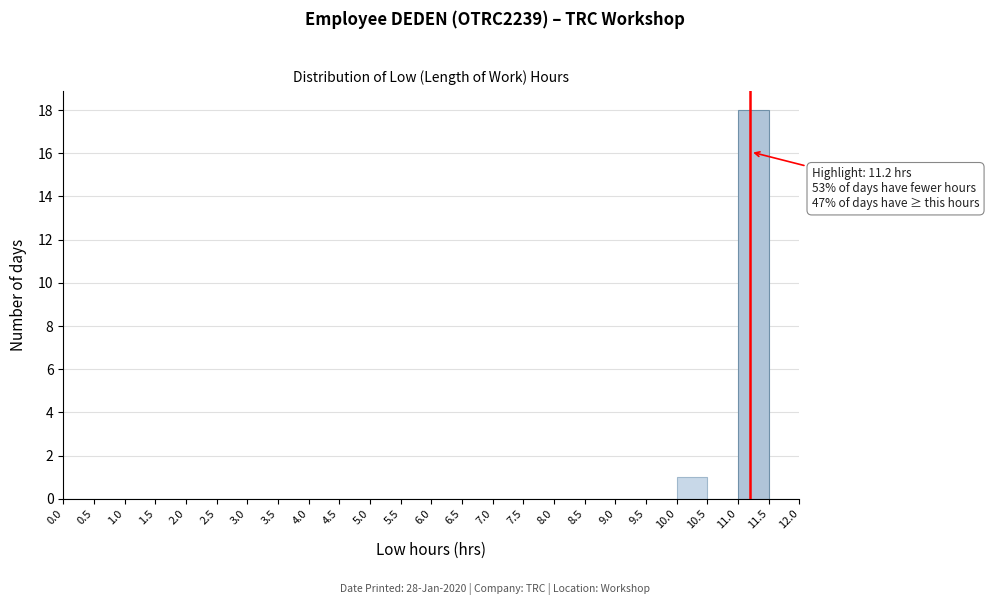

Over which range of the x-axis is the bar tallest?

11.0 to 11.5